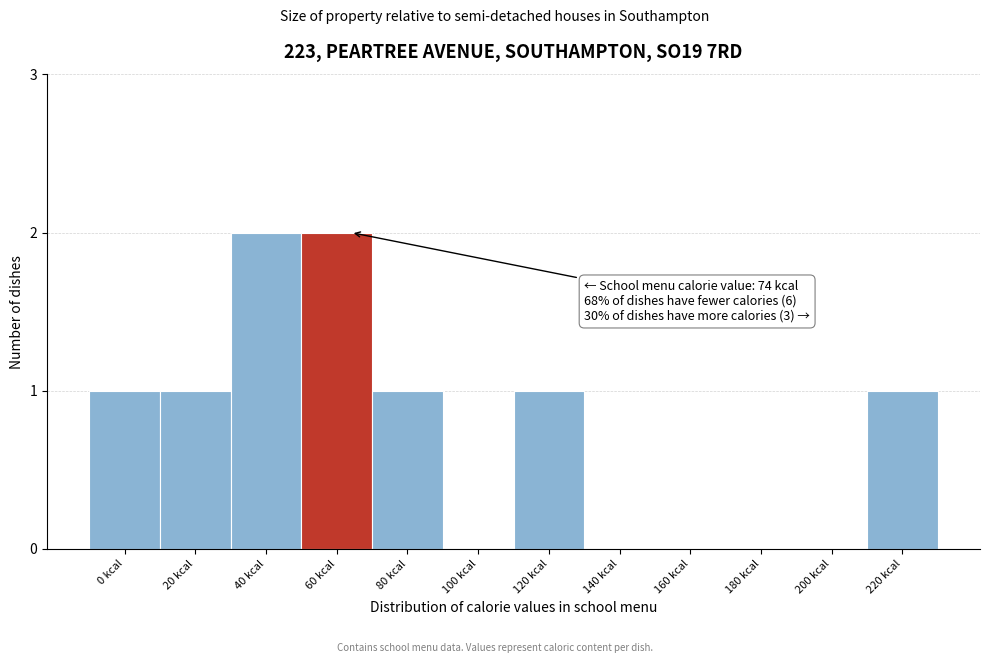

Reading left to right, extract all data points from this chart.

0 kcal=1	20 kcal=1	40 kcal=2	60 kcal=2	80 kcal=1	100 kcal=0	120 kcal=1	140 kcal=0	160 kcal=0	180 kcal=0	200 kcal=0	220 kcal=1